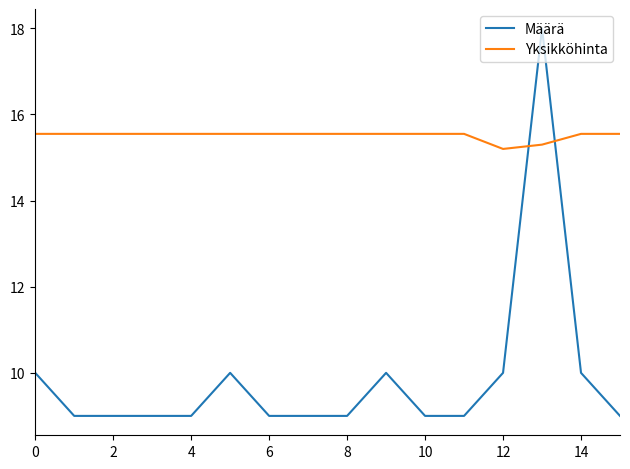

How many lines are shown in the chart?

2